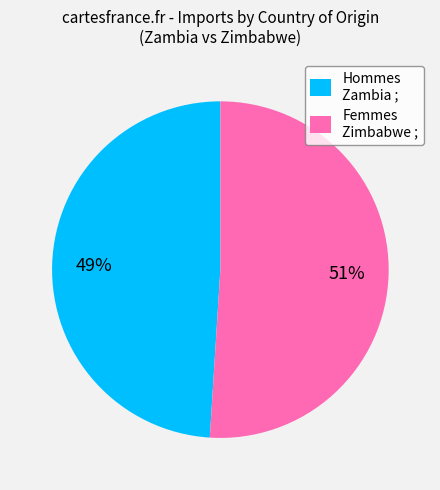

True or false: Femmes Zimbabwe ; accounts for 51% of the total.

True